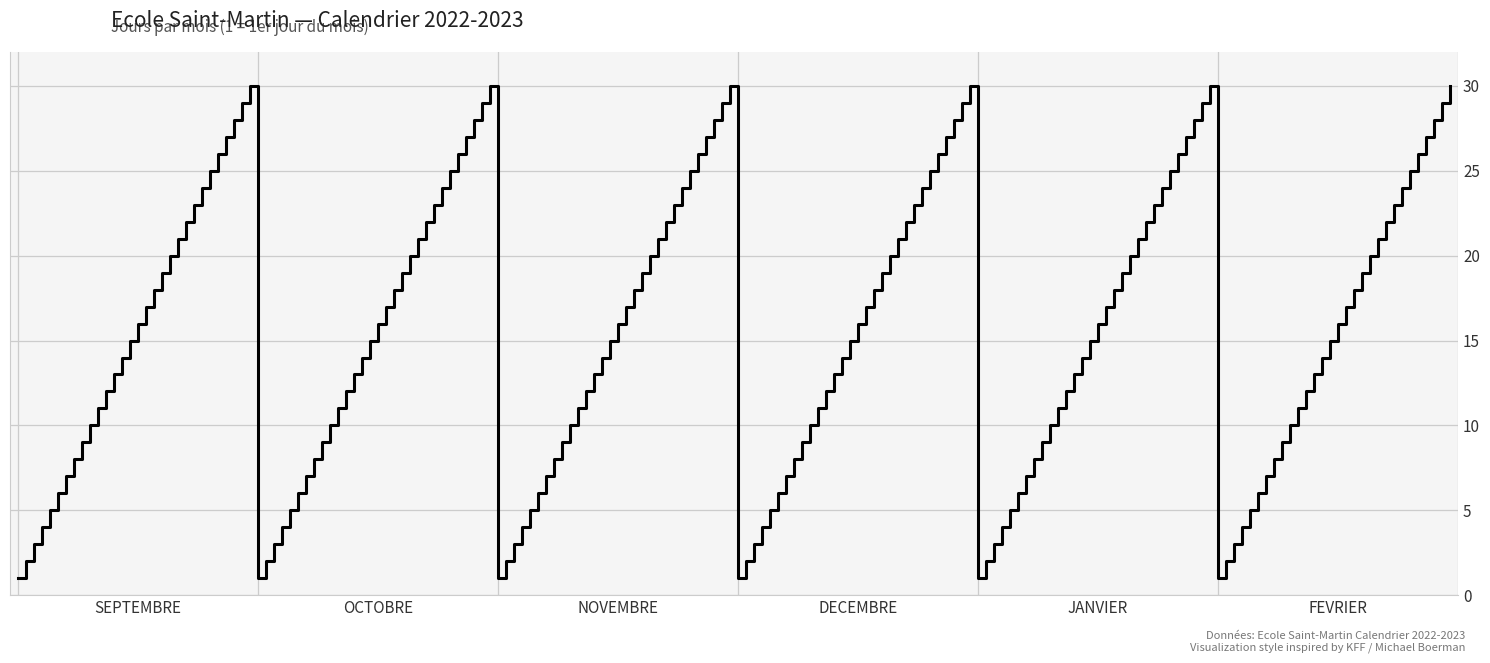

What is the difference between the maximum and minimum values?

29